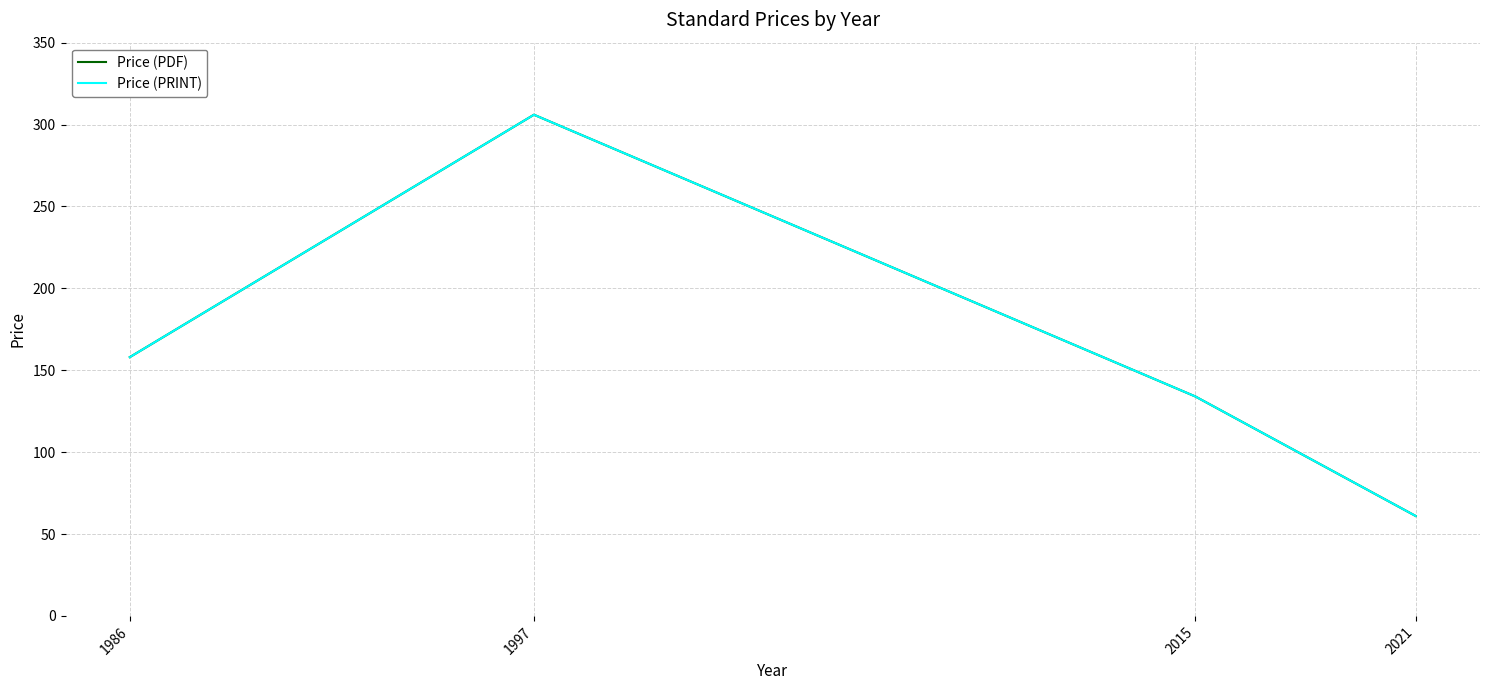

Does the chart have visible grid lines?

Yes